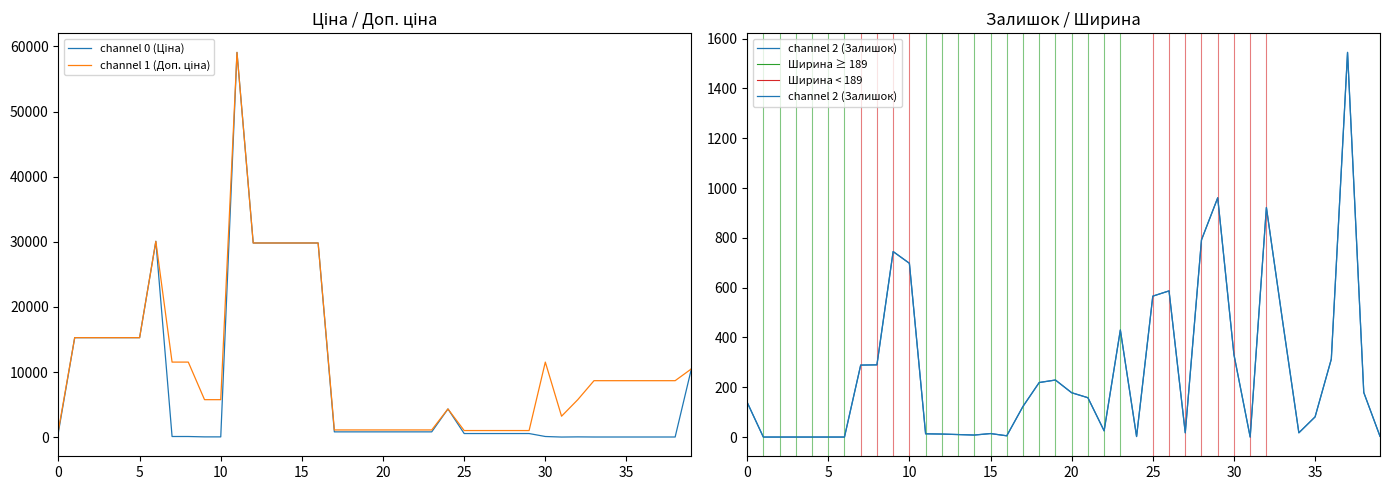

Which category has the highest value across all series?

11